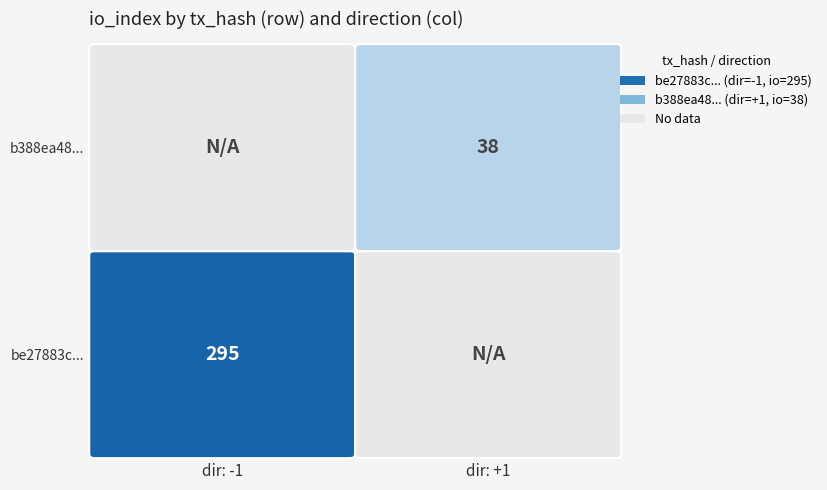

Count the number of categories in the chart.

2